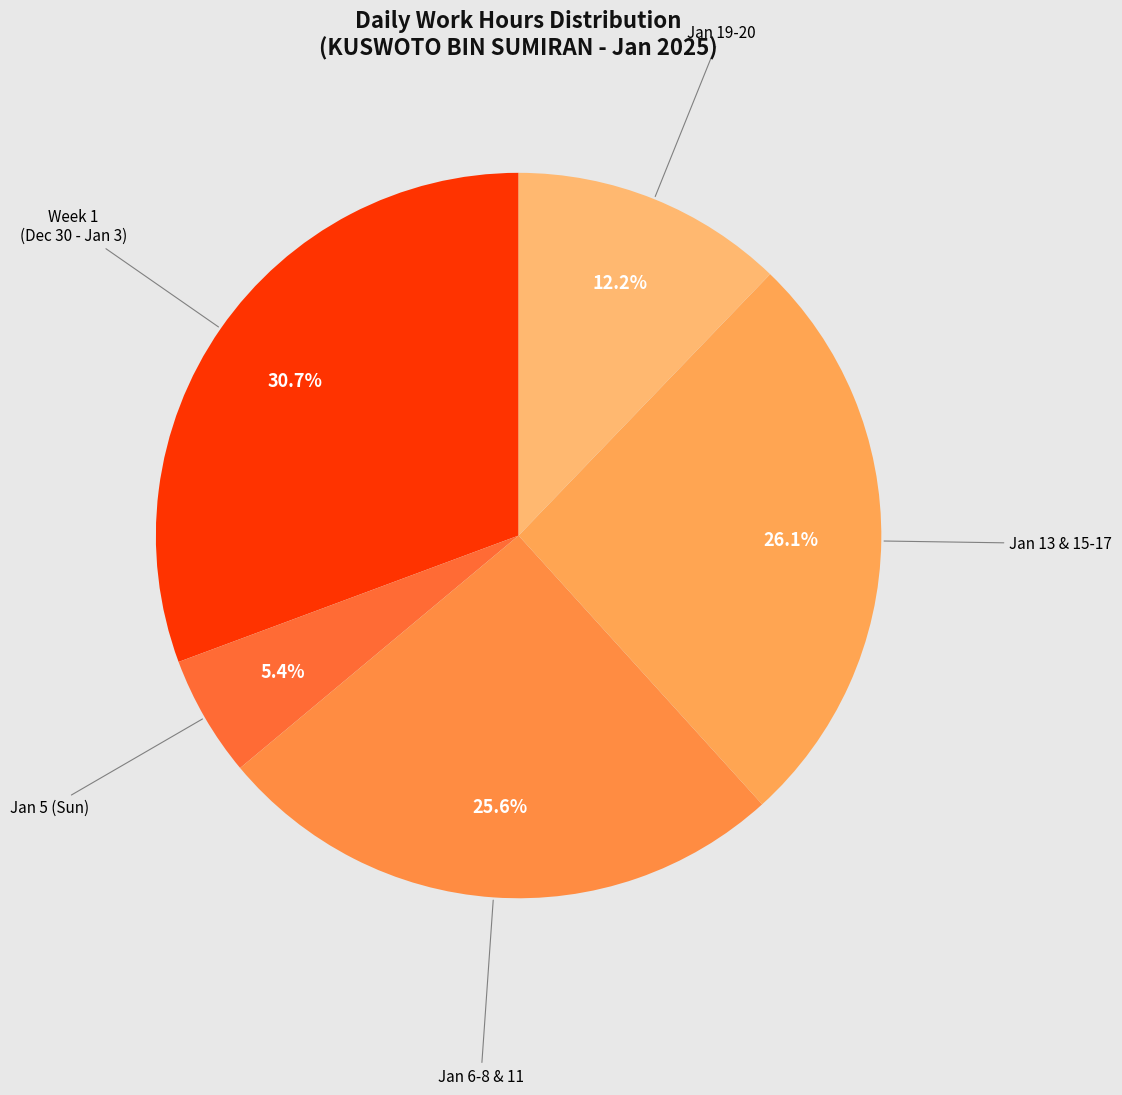

How many slices are in this pie chart?

5